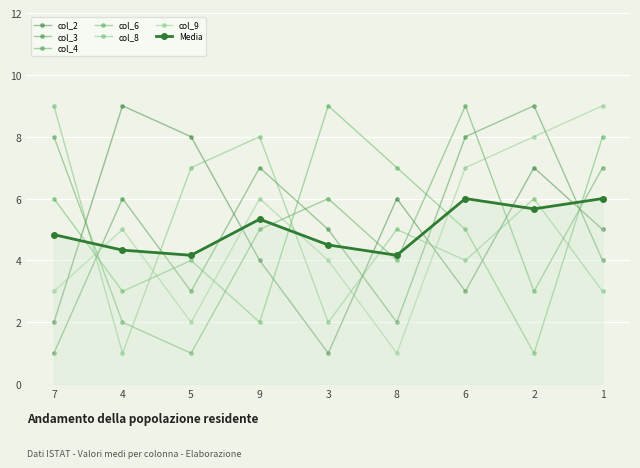

Is this an area chart (filled region under the line)?

Yes